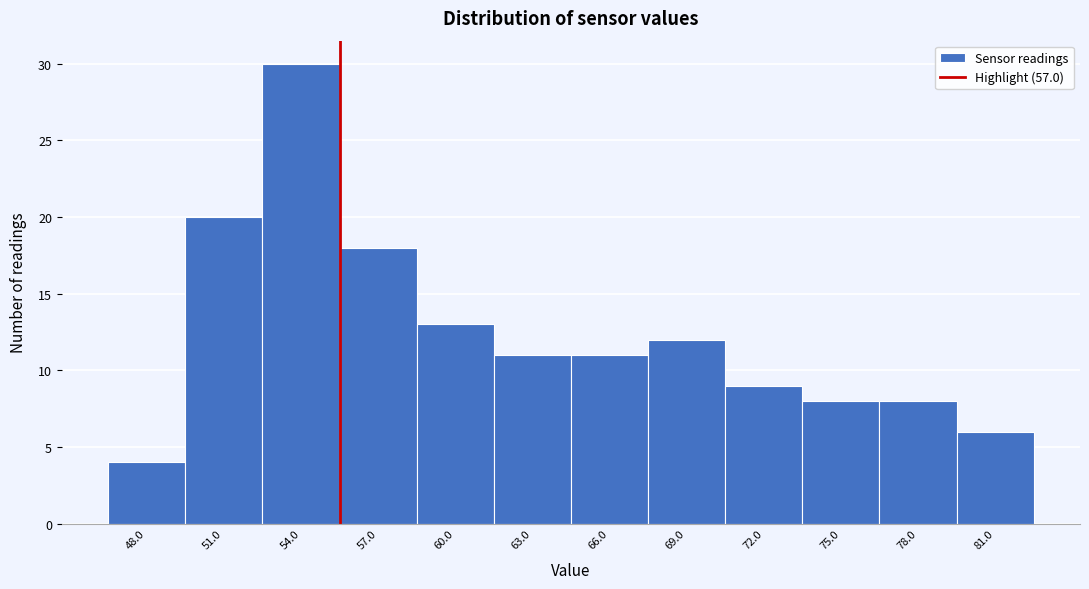

Reading left to right, what are all the values shown in this chart?

4	20	30	18	13	11	11	12	9	8	8	6